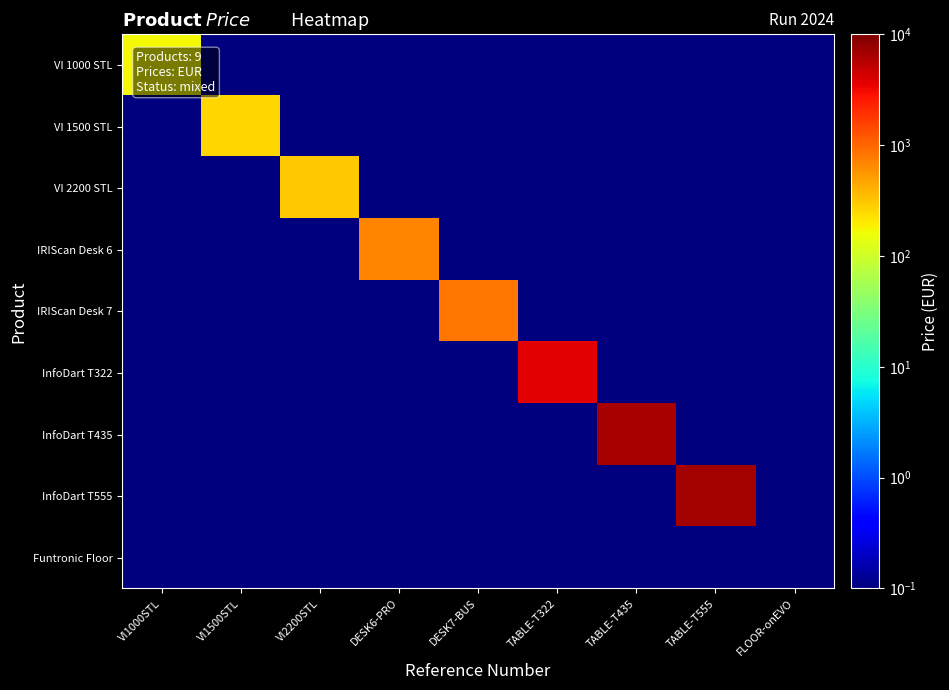

Reading left to right, what are all the values shown in this chart?

VI 1000 STL: VI1000STL=170.5	VI1500STL=0.1	VI2200STL=0.1	DESK6-PRO=0.1	DESK7-BUS=0.1	TABLE-T322=0.1	TABLE-T435=0.1	TABLE-T555=0.1	FLOOR-onEVO=0.1
VI 1500 STL: VI1000STL=0.1	VI1500STL=258.5	VI2200STL=0.1	DESK6-PRO=0.1	DESK7-BUS=0.1	TABLE-T322=0.1	TABLE-T435=0.1	TABLE-T555=0.1	FLOOR-onEVO=0.1
VI 2200 STL: VI1000STL=0.1	VI1500STL=0.1	VI2200STL=304.0	DESK6-PRO=0.1	DESK7-BUS=0.1	TABLE-T322=0.1	TABLE-T435=0.1	TABLE-T555=0.1	FLOOR-onEVO=0.1
IRIScan Desk 6: VI1000STL=0.1	VI1500STL=0.1	VI2200STL=0.1	DESK6-PRO=702.0	DESK7-BUS=0.1	TABLE-T322=0.1	TABLE-T435=0.1	TABLE-T555=0.1	FLOOR-onEVO=0.1
IRIScan Desk 7: VI1000STL=0.1	VI1500STL=0.1	VI2200STL=0.1	DESK6-PRO=0.1	DESK7-BUS=826.8	TABLE-T322=0.1	TABLE-T435=0.1	TABLE-T555=0.1	FLOOR-onEVO=0.1
InfoDart T322: VI1000STL=0.1	VI1500STL=0.1	VI2200STL=0.1	DESK6-PRO=0.1	DESK7-BUS=0.1	TABLE-T322=3600.0	TABLE-T435=0.1	TABLE-T555=0.1	FLOOR-onEVO=0.1
InfoDart T435: VI1000STL=0.1	VI1500STL=0.1	VI2200STL=0.1	DESK6-PRO=0.1	DESK7-BUS=0.1	TABLE-T322=0.1	TABLE-T435=6600.0	TABLE-T555=0.1	FLOOR-onEVO=0.1
InfoDart T555: VI1000STL=0.1	VI1500STL=0.1	VI2200STL=0.1	DESK6-PRO=0.1	DESK7-BUS=0.1	TABLE-T322=0.1	TABLE-T435=0.1	TABLE-T555=6900.0	FLOOR-onEVO=0.1
Funtronic Floor: VI1000STL=0.1	VI1500STL=0.1	VI2200STL=0.1	DESK6-PRO=0.1	DESK7-BUS=0.1	TABLE-T322=0.1	TABLE-T435=0.1	TABLE-T555=0.1	FLOOR-onEVO=0.1